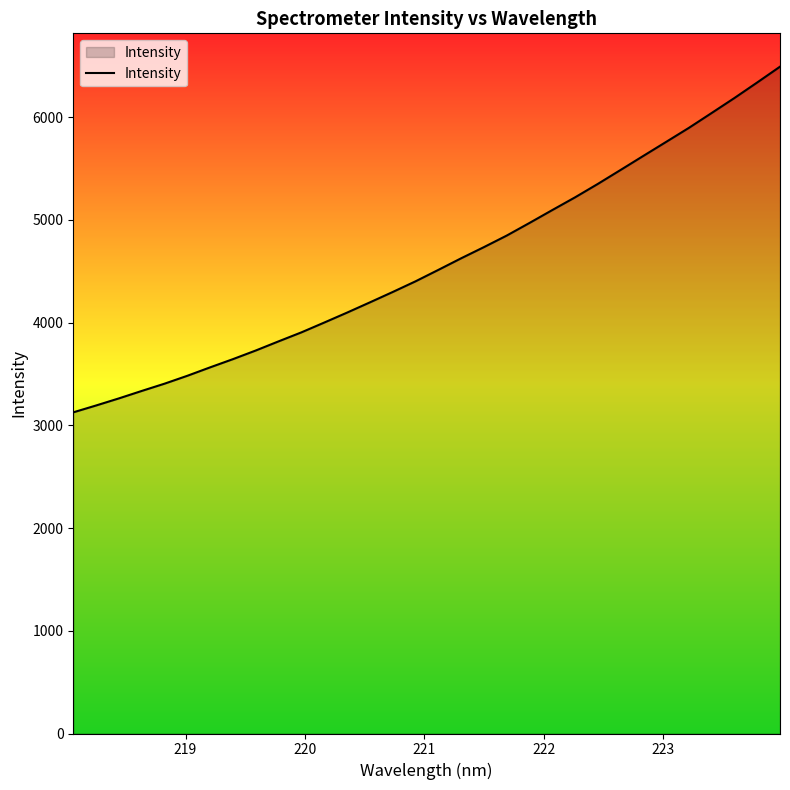

What is the difference between the maximum and minimum values?

3365.6